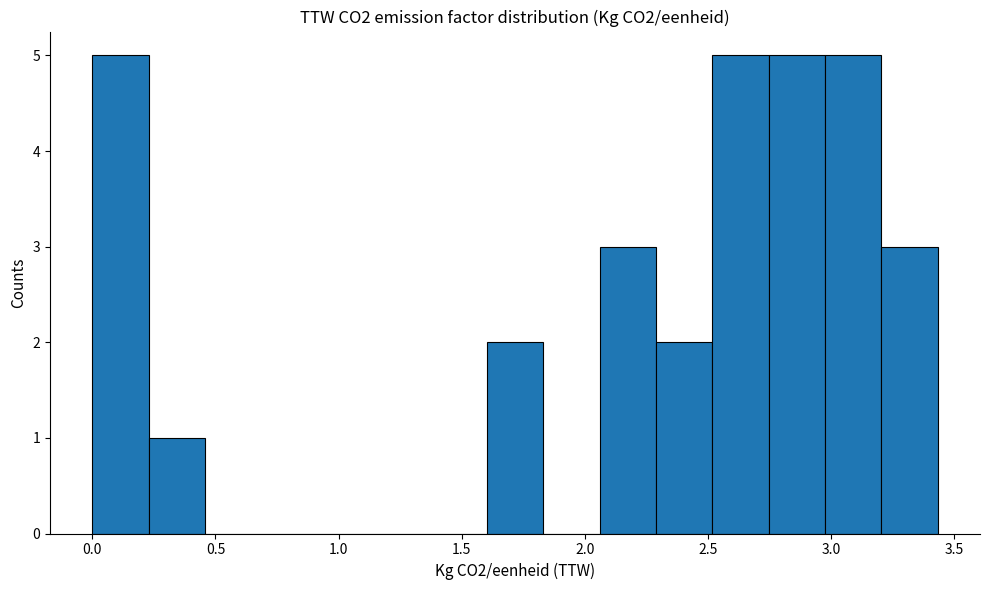

Reading left to right, transcribe this chart: for each bar, give the range it covers on the x-axis and its height. Neither the bar edges nor the heights are printed on the chart, so give them approximately, as read against the axes.

0.00 to 0.25: 5
0.25 to 0.45: 1
0.45 to 0.70: 0
0.70 to 0.90: 0
0.90 to 1.15: 0
1.15 to 1.35: 0
1.35 to 1.60: 0
1.60 to 1.85: 2
1.85 to 2.05: 0
2.05 to 2.30: 3
2.30 to 2.50: 2
2.50 to 2.75: 5
2.75 to 2.95: 5
2.95 to 3.20: 5
3.20 to 3.45: 3